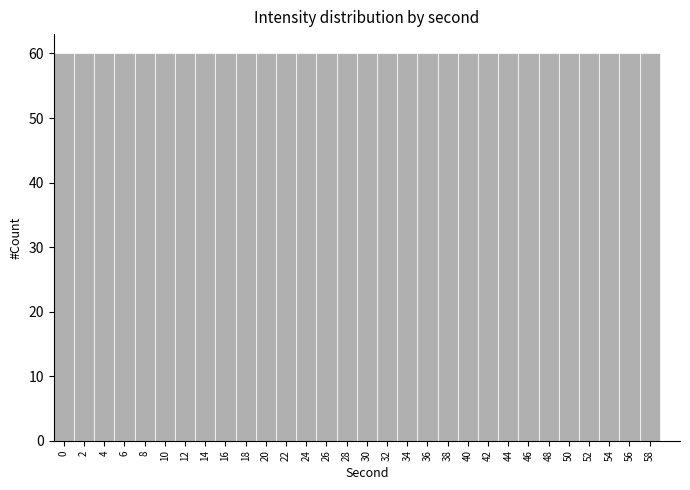

What is the height of the bar covering 25 to 27 on the x-axis? The values are not printed on the chart, so give them approximately, as read against the axis.

60